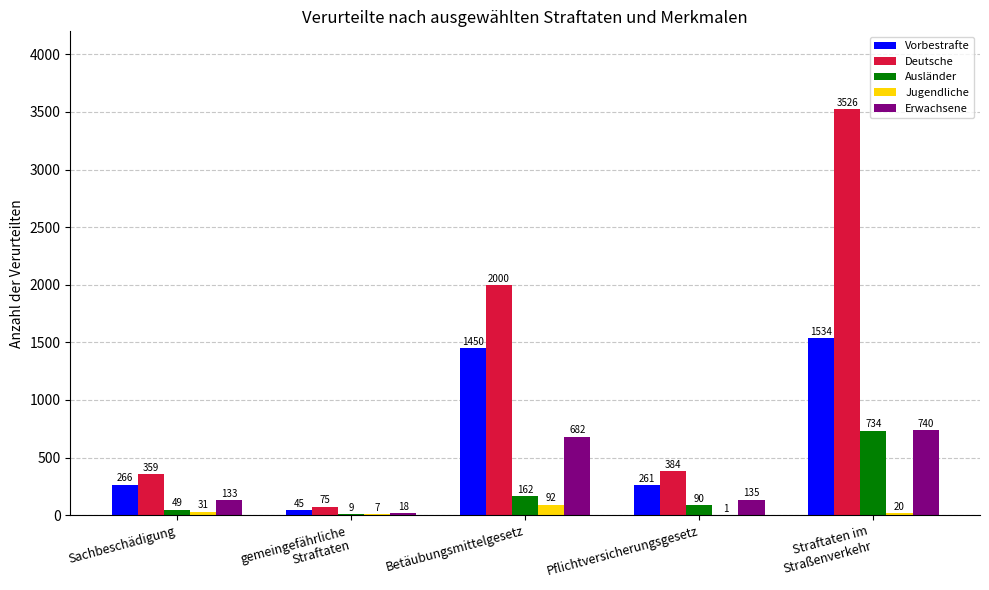

What is the highest value of the Ausländer series?

734